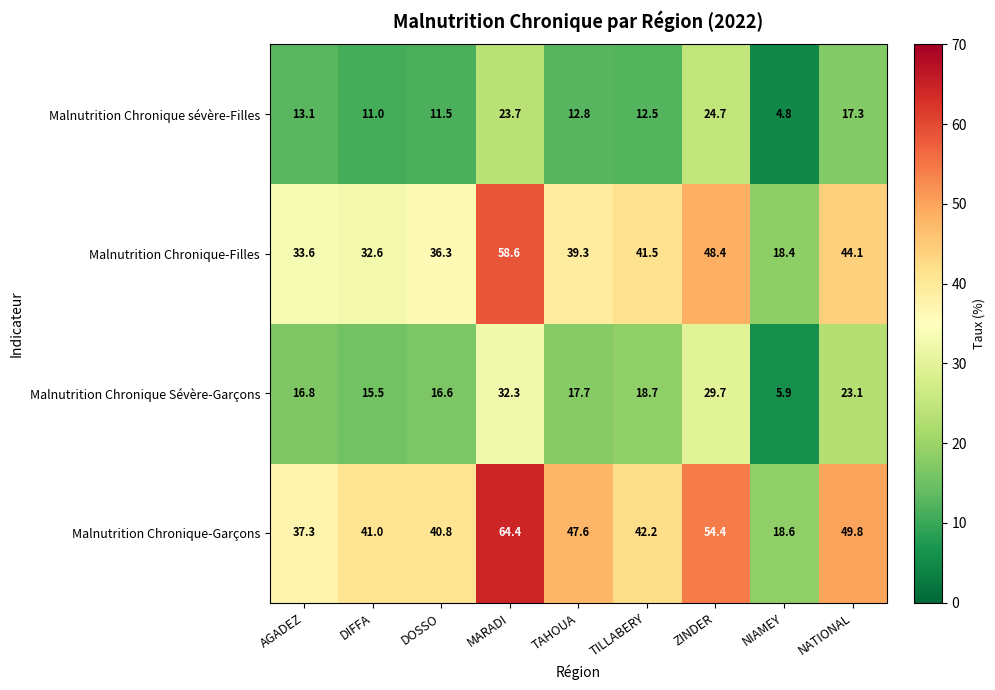

List the labels in order of Malnutrition Chronique Sévère-Garçons value, largest first.

MARADI, ZINDER, NATIONAL, TILLABERY, TAHOUA, AGADEZ, DOSSO, DIFFA, NIAMEY